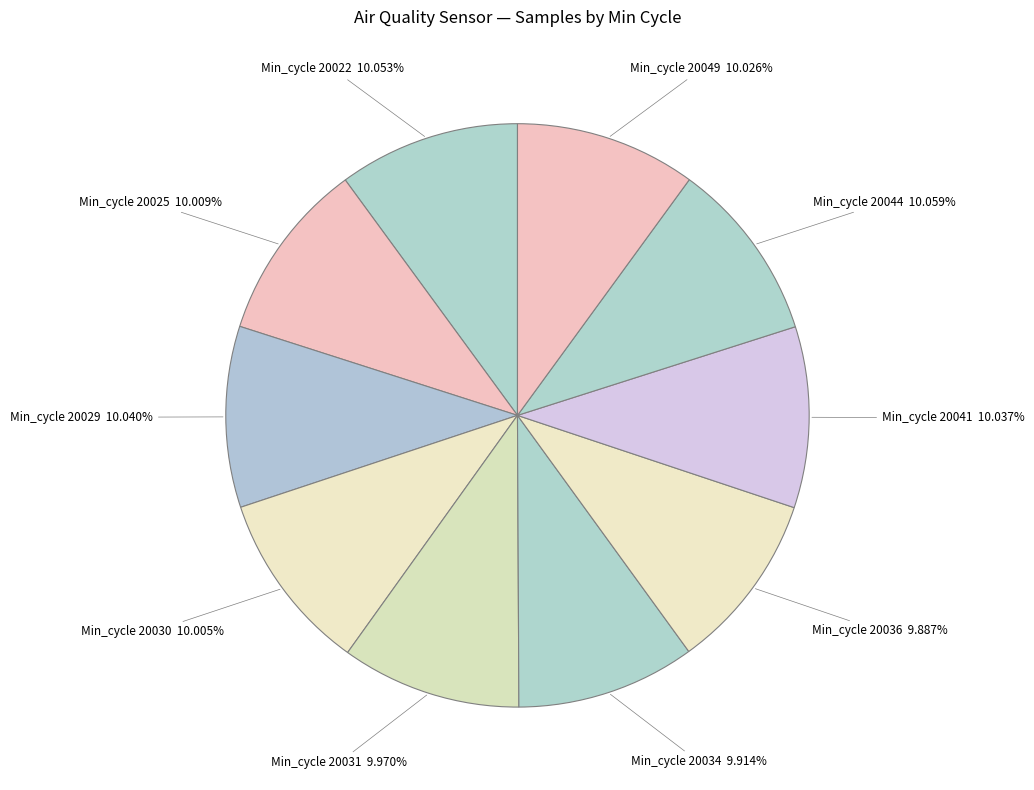

How many segments does this pie chart have?

10